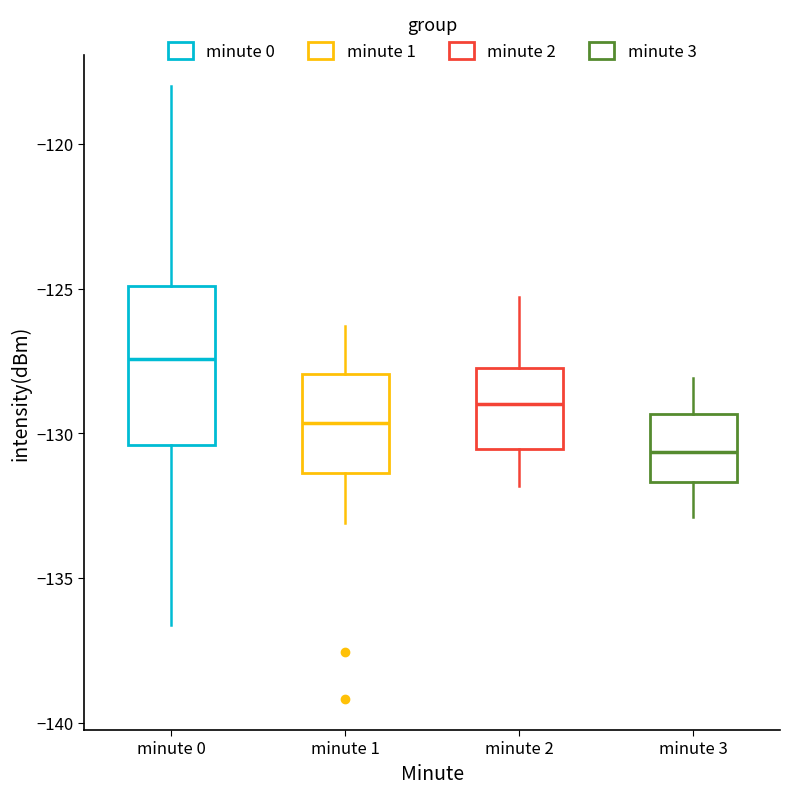

Reading left to right, read every box against the y-axis: the position of its median line, the range the box covers, and the ends of its whiskers. The values are not printed on the chart, so give them approximately, as read against the axis.

minute 0: median -127.5, box -130.5 to -125.0, whiskers -136.5 to -118.0
minute 1: median -129.5, box -131.5 to -128.0, whiskers -133.0 to -126.5
minute 2: median -129.0, box -130.5 to -127.5, whiskers -132.0 to -125.5
minute 3: median -130.5, box -131.5 to -129.5, whiskers -133.0 to -128.0